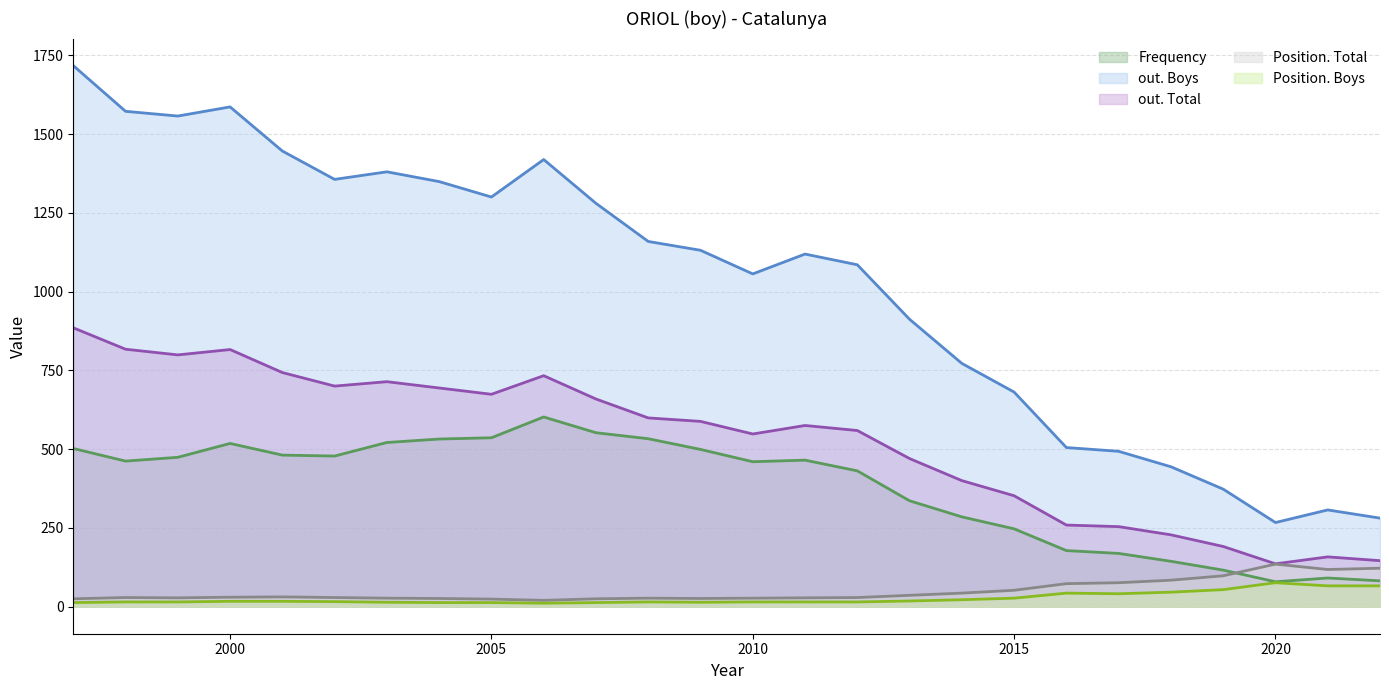

What is the maximum value for out. Total?

885